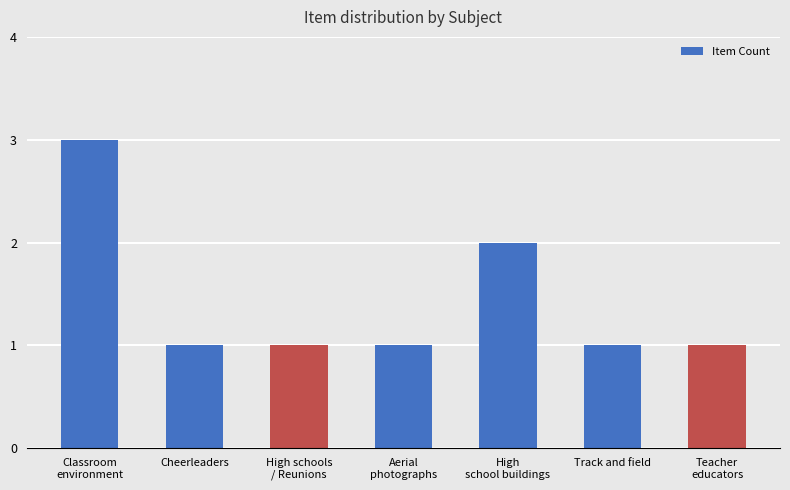

Does the chart contain any negative values?

No